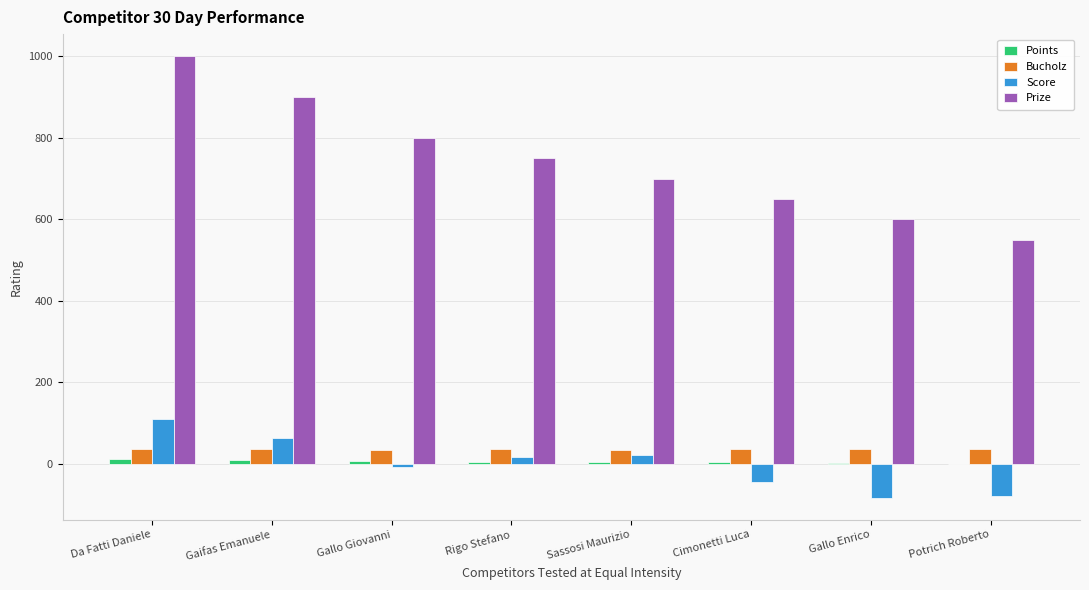

Which category has the highest value across all series?

Da Fatti Daniele